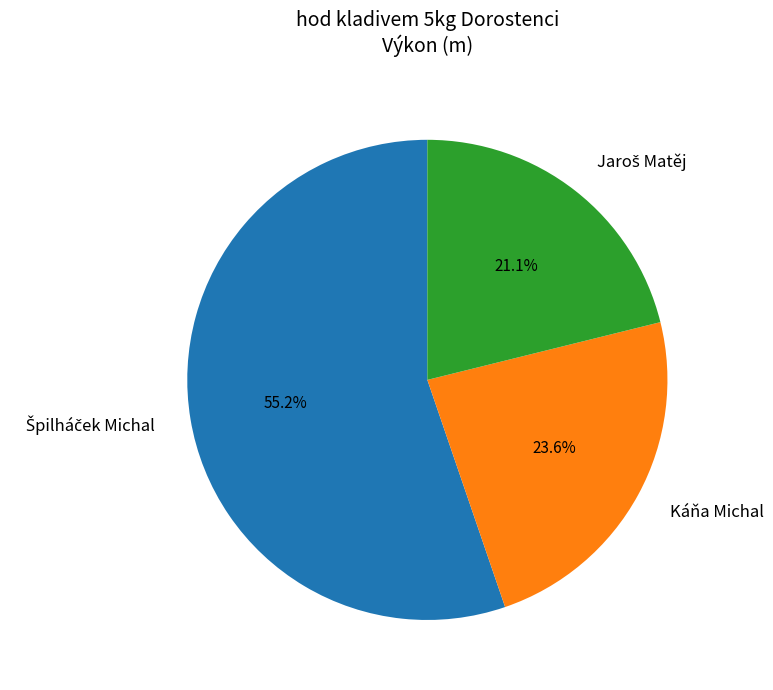

What portion of the pie excludes Káňa Michal?

76.4%